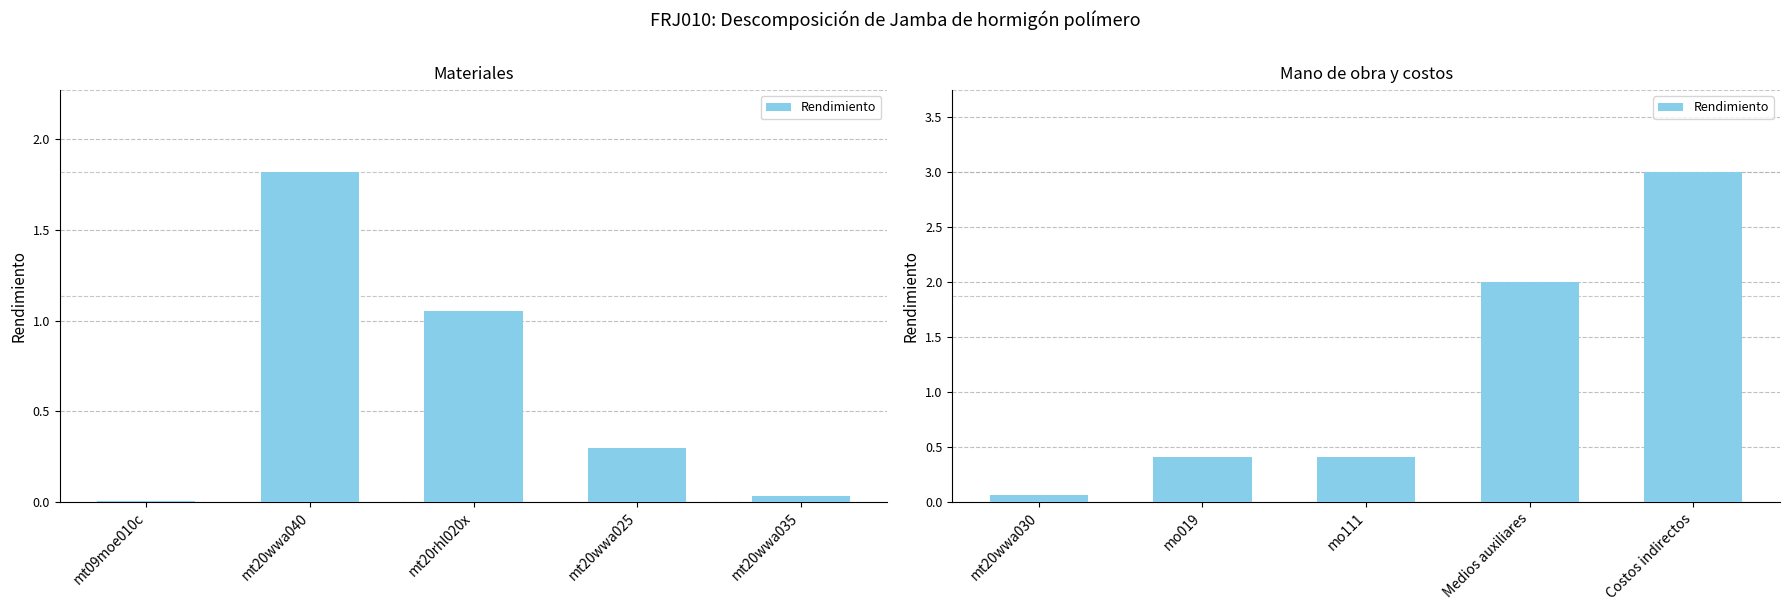

How many distinct data groups are displayed?

1